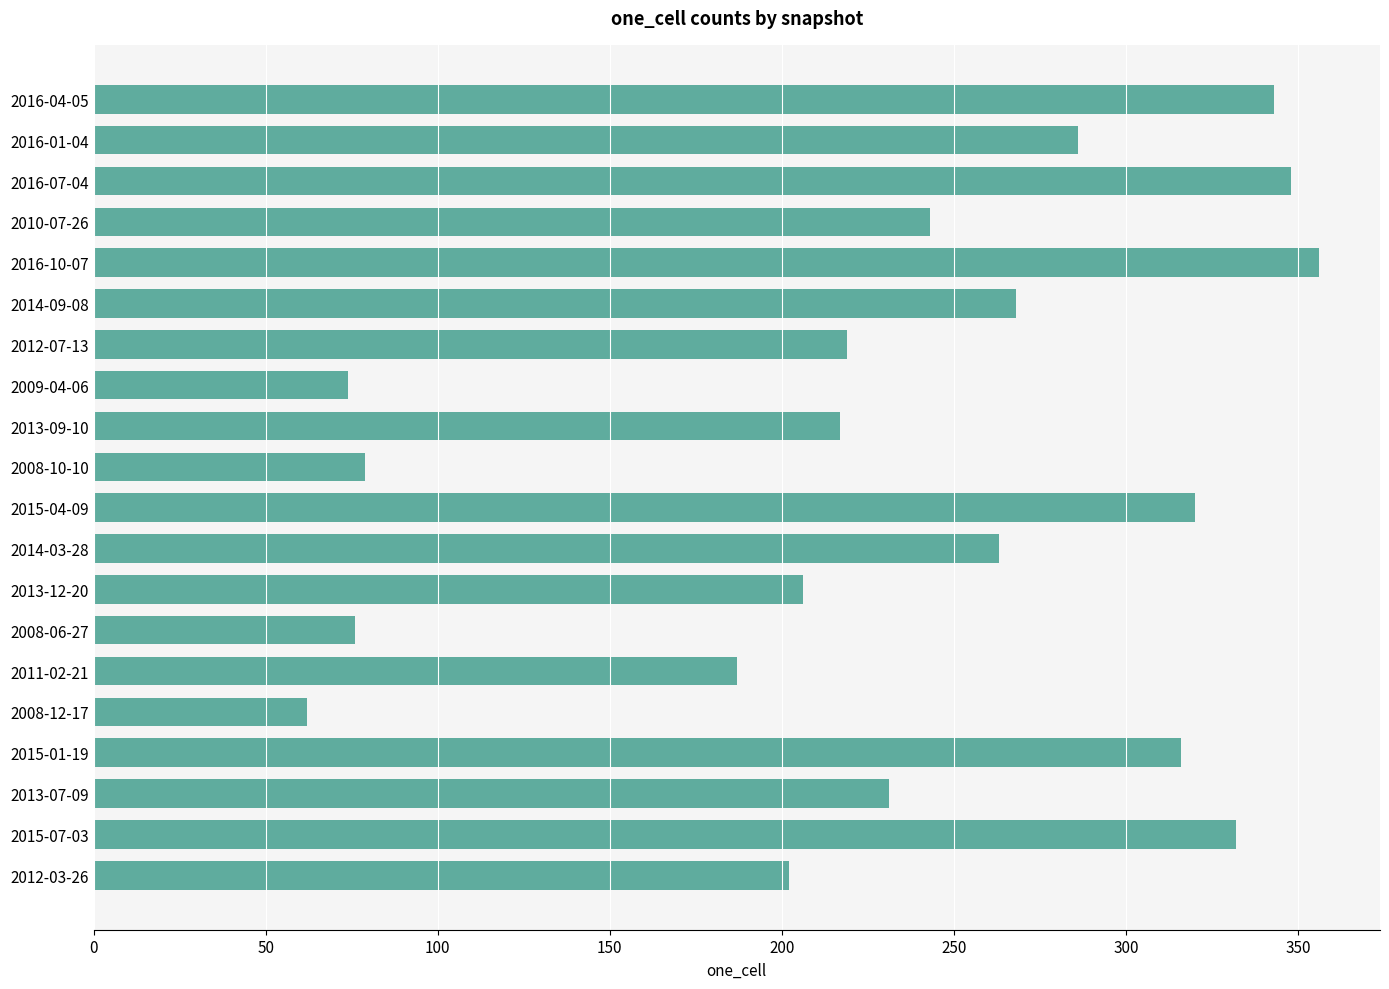

What is the average value?

231